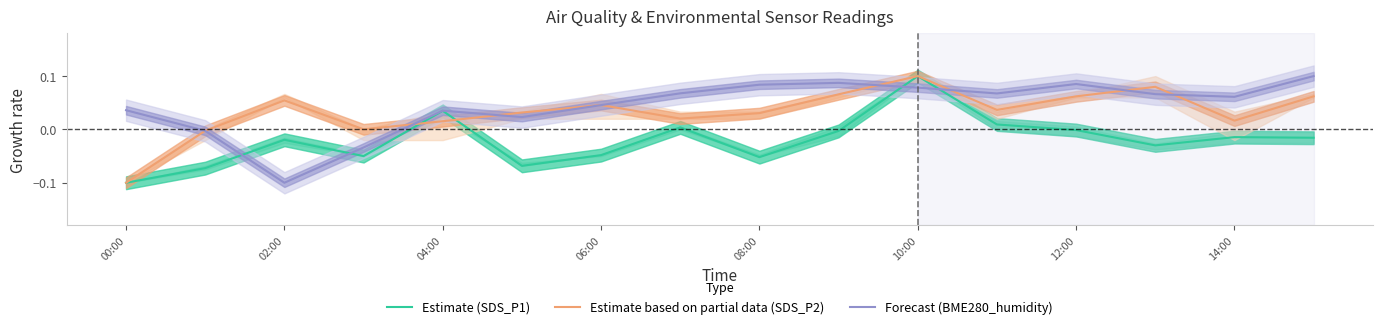

Which series ends up on top after the final intersection of Estimate (SDS_P1) and Forecast (BME280_humidity)?

Forecast (BME280_humidity)